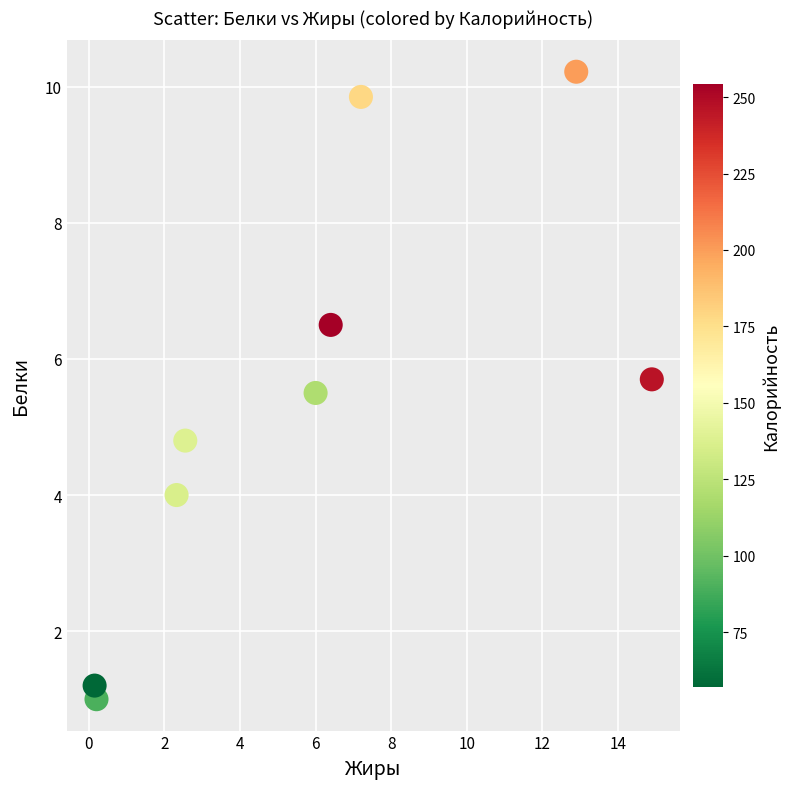

What is the range of X values (max minus min)?

14.8